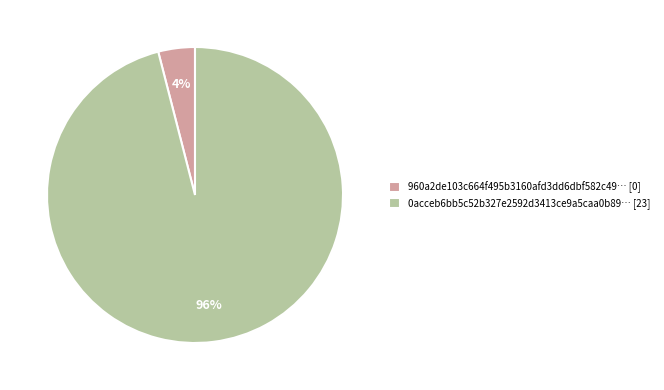

What is the smallest slice in the pie chart?

960a2de103c664f495b3160afd3dd6dbf582c49… [0]